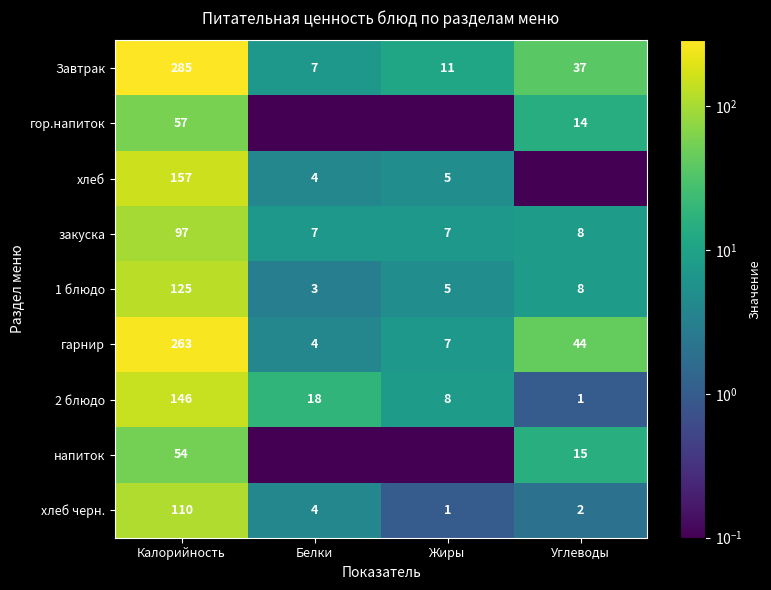

What is the spread (max minus min) of values at Углеводы?

43.9